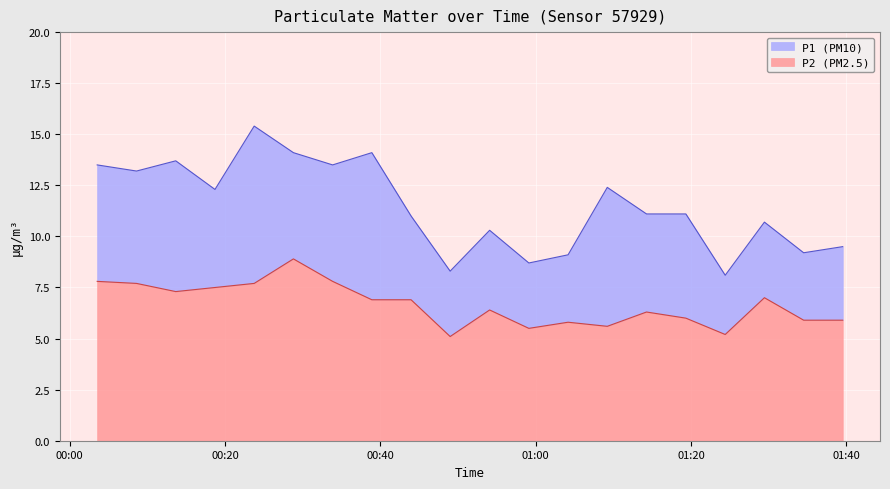

What is the sum of all P1 values?

229.3